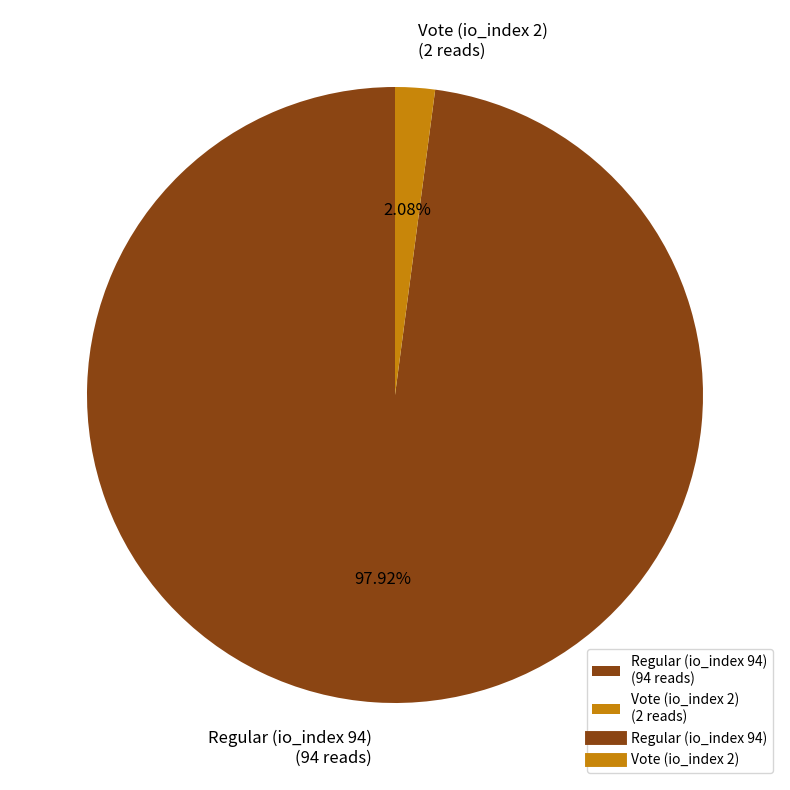

Does any single category account for the majority?

Yes